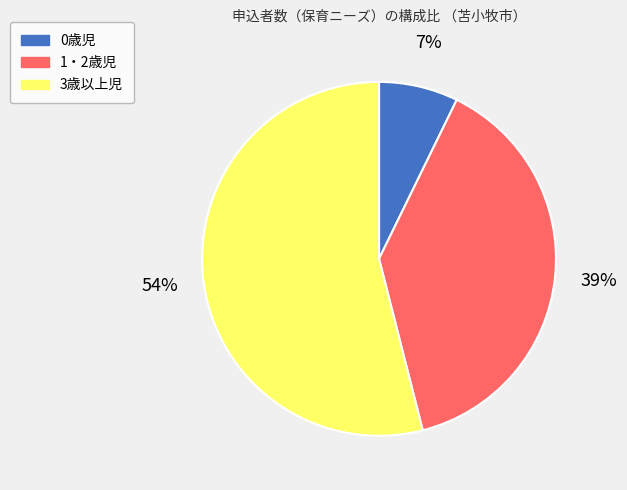

How many segments does this pie chart have?

3